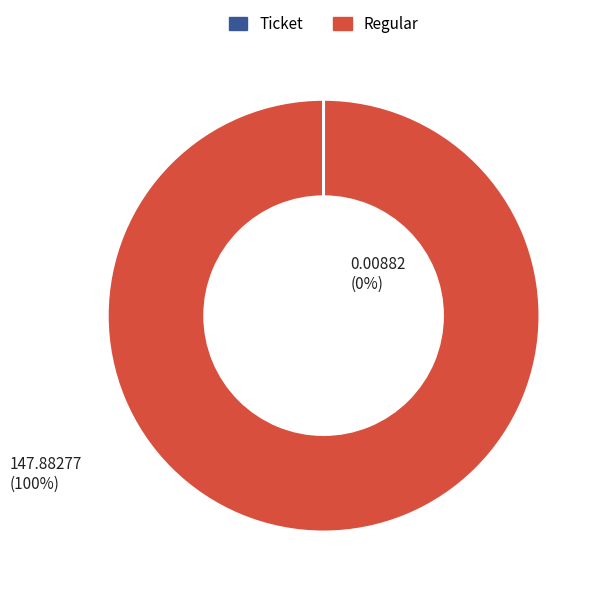

Is it true that Regular is 100% of the pie?

True